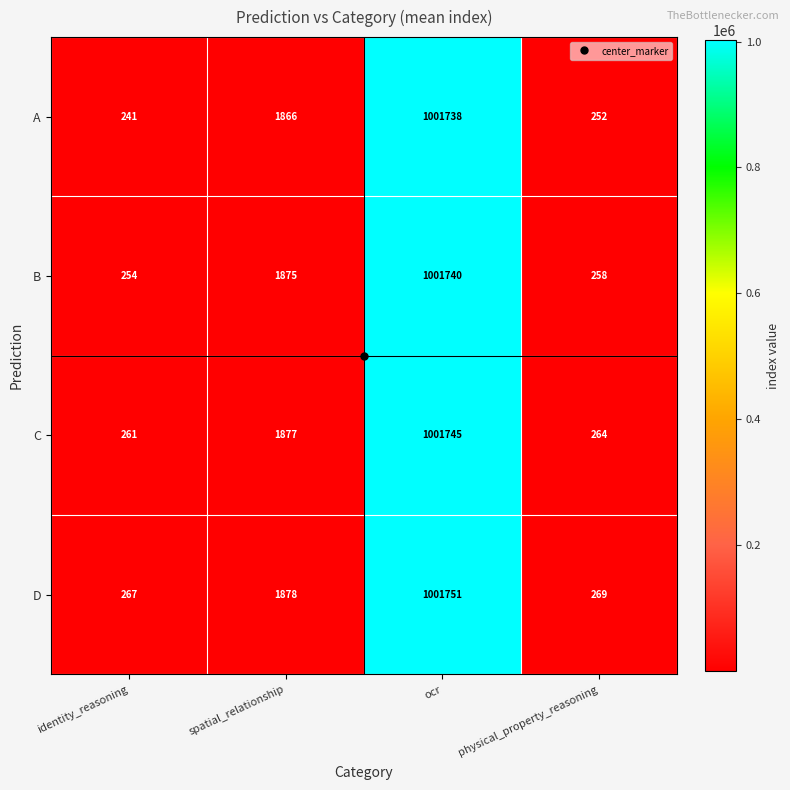

Rank the series by their average value, from highest to lowest.

D, C, B, A